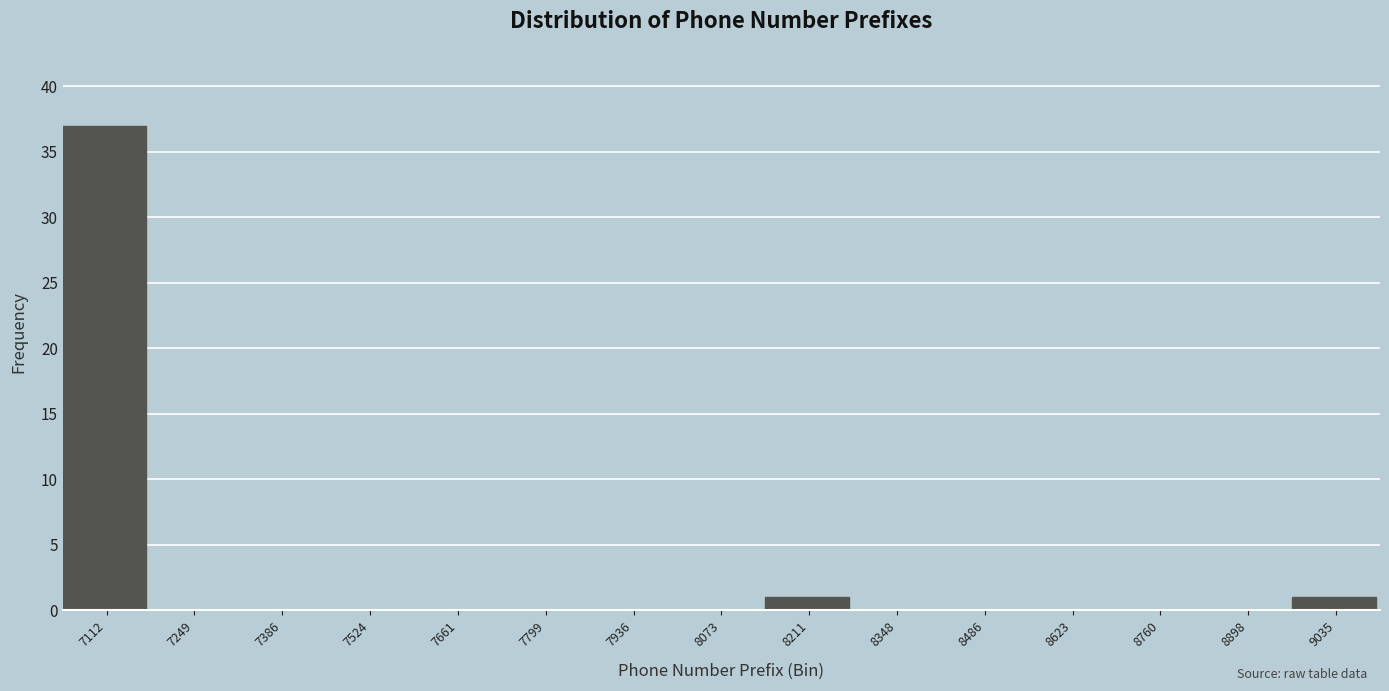

Reading left to right, list all the values displayed in this chart.

7112=37	7249=0	7386=0	7524=0	7661=0	7799=0	7936=0	8073=0	8211=1	8348=0	8486=0	8623=0	8760=0	8898=0	9035=1